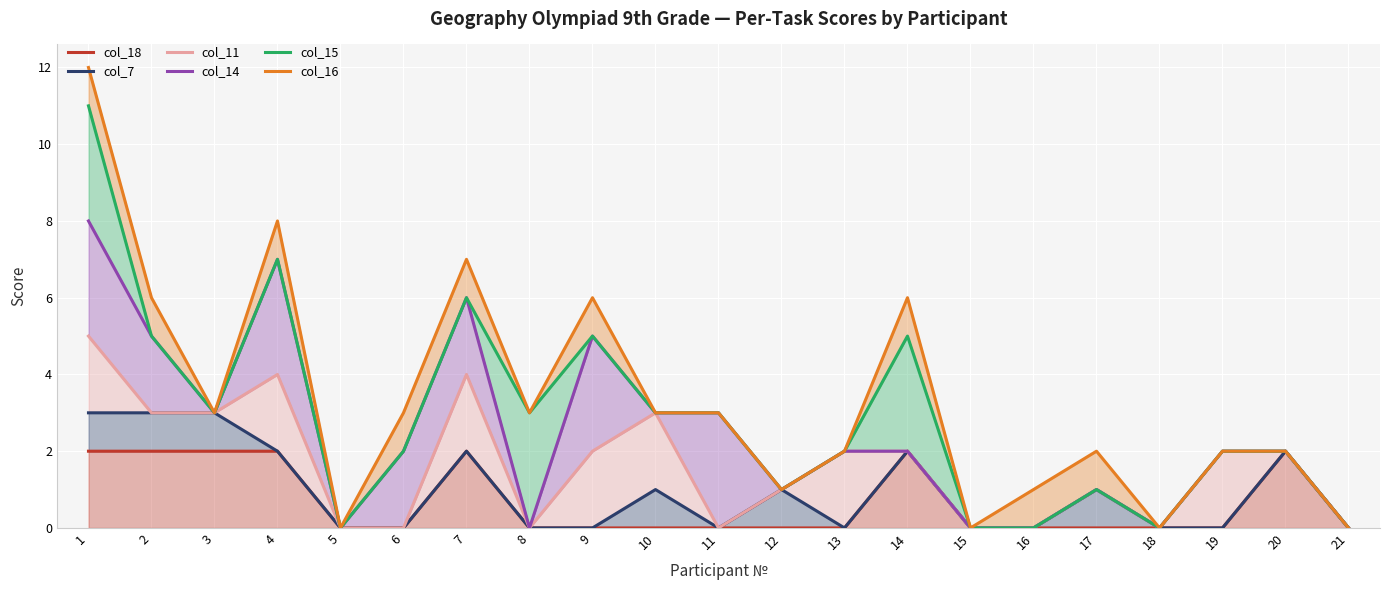

Is it true that col_18 (task 18 score) equals 0 at 15?

True